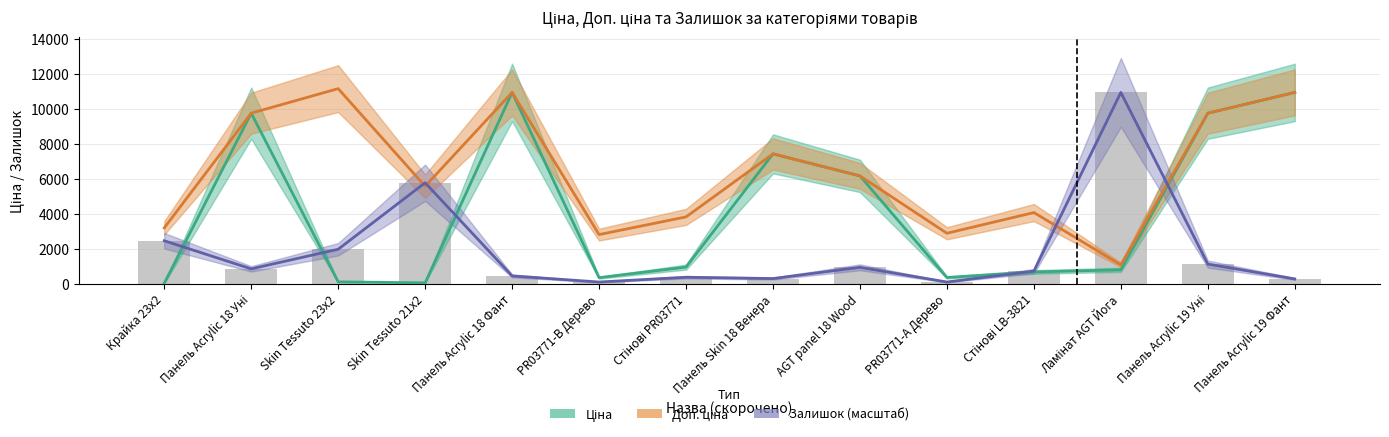

What is the difference between the highest and lowest values at AGT panel 18 Wood?

5236.9